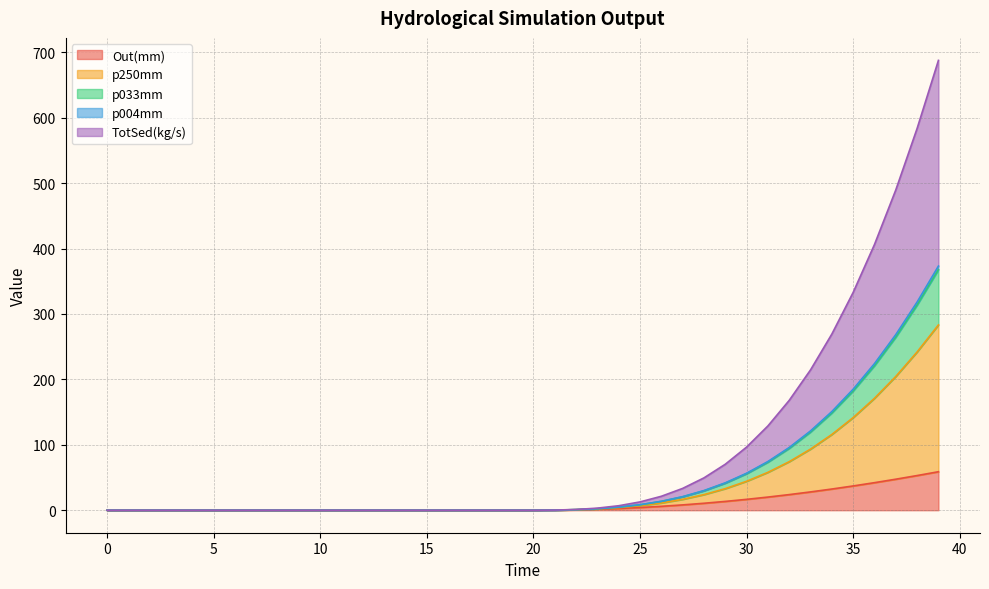

What is the highest value of the Out(mm) series?

58.8